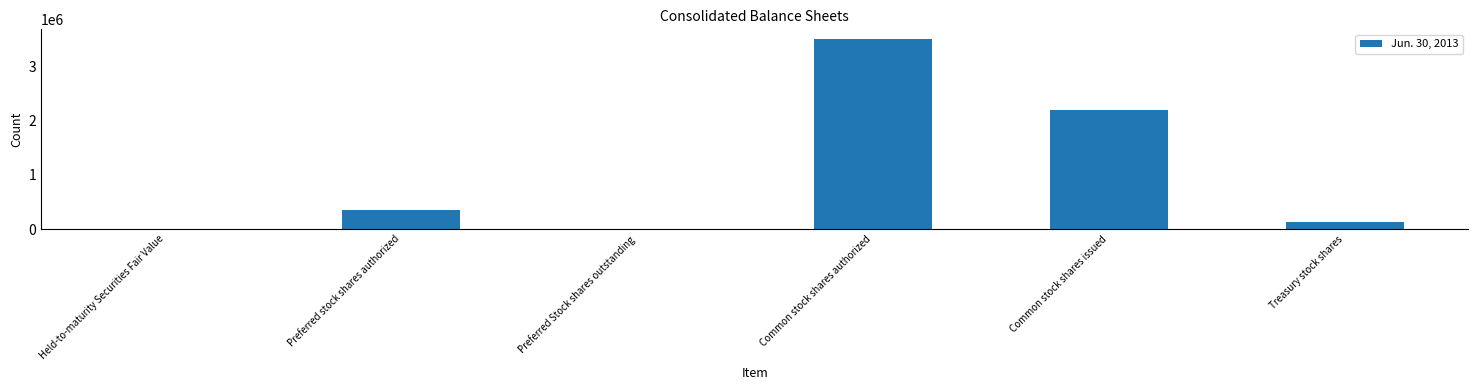

How many categories are shown in the chart?

6